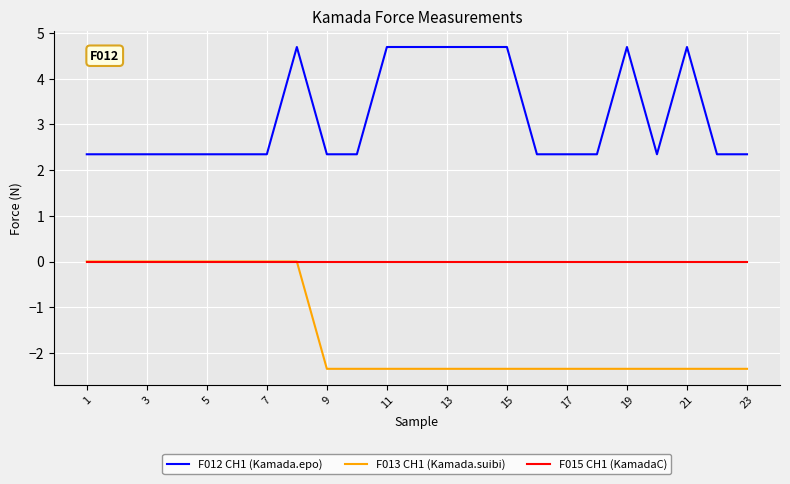

What is the smallest value displayed?

-2.3